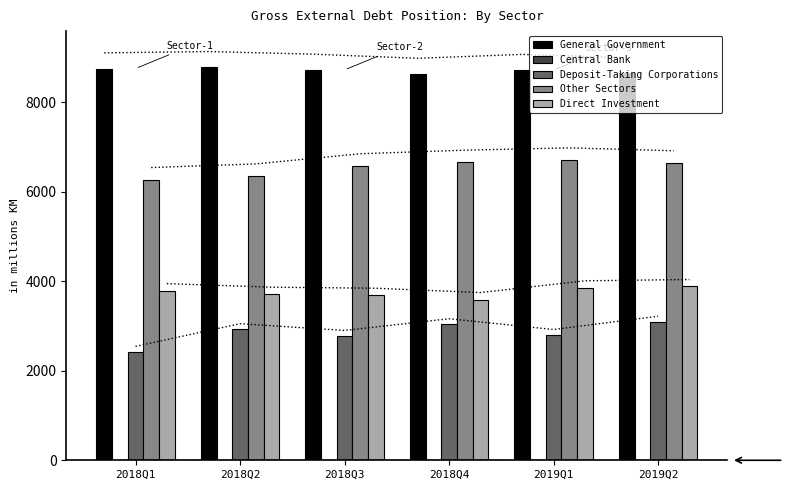

Which has a higher value, 2018Q3 or 2018Q4?

2018Q3